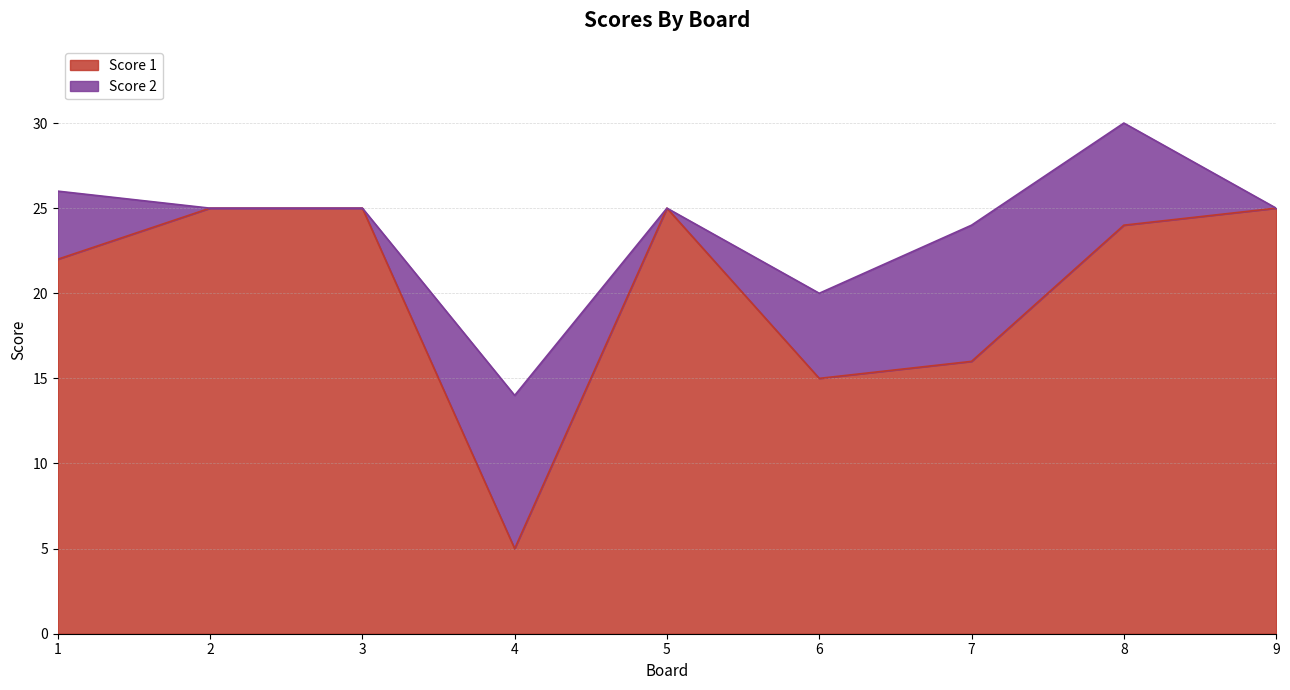

Approximately how many times larger is the value at 9 compared to 8?

1.0